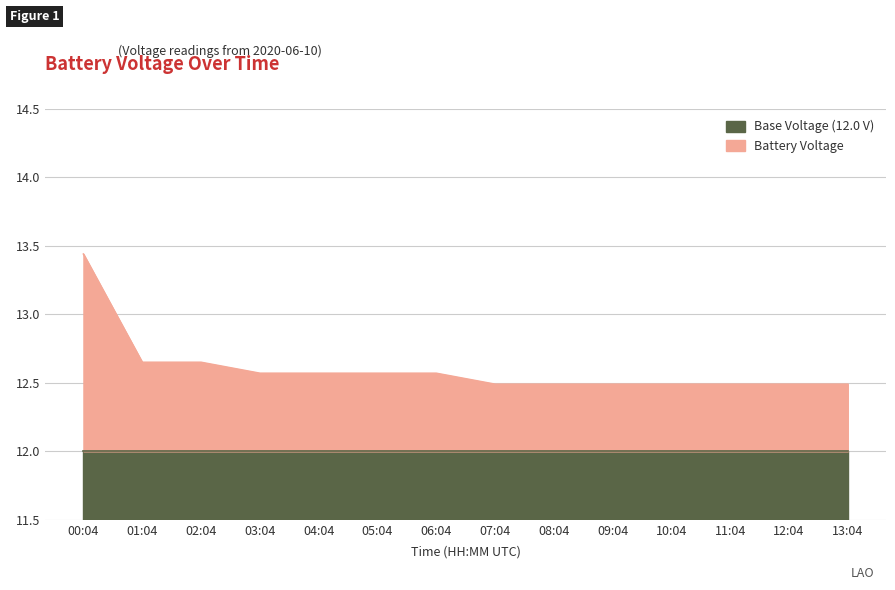

Rank the categories by value from highest to lowest.

00:04, 01:04, 02:04, 03:04, 04:04, 05:04, 06:04, 07:04, 08:04, 09:04, 10:04, 11:04, 12:04, 13:04